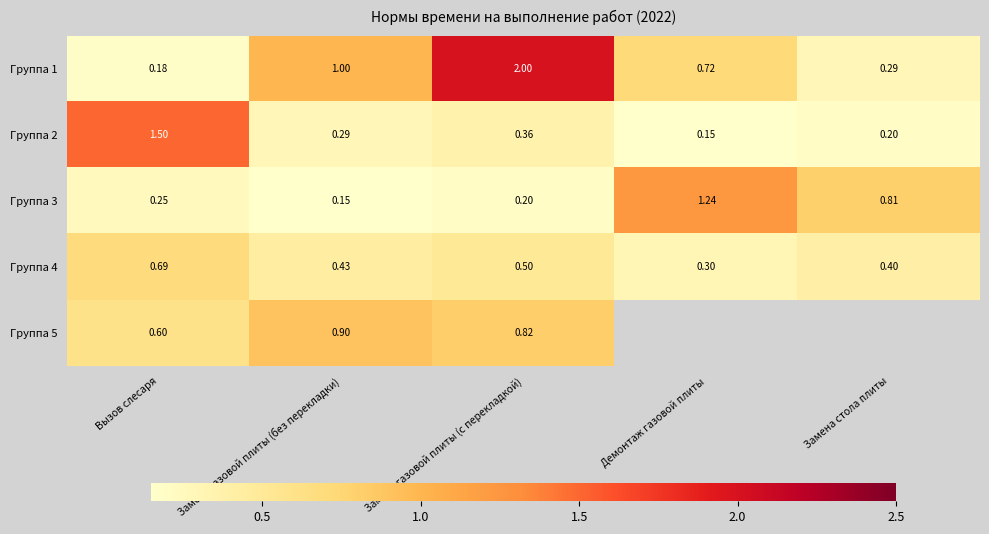

Which category has the highest value across all series?

Замена газовой плиты (с перекладкой)